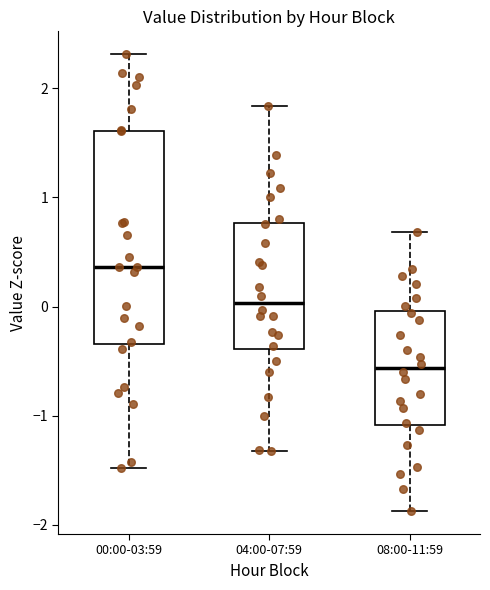

Comparing the boxes themselves (not the whiskers), which one is the tallest?

00:00-03:59